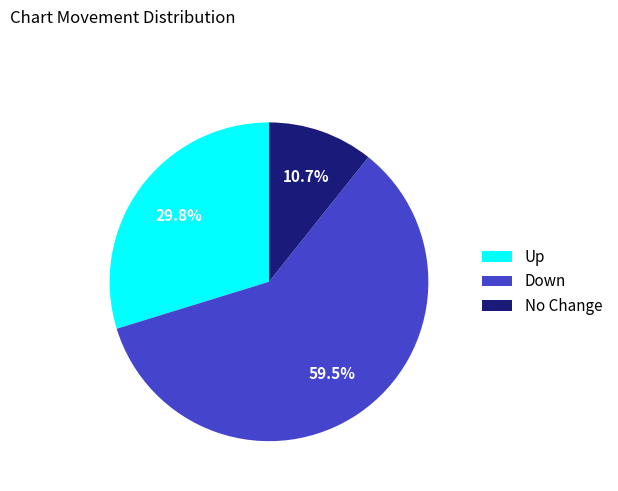

Does Down represent more than half of the total?

Yes